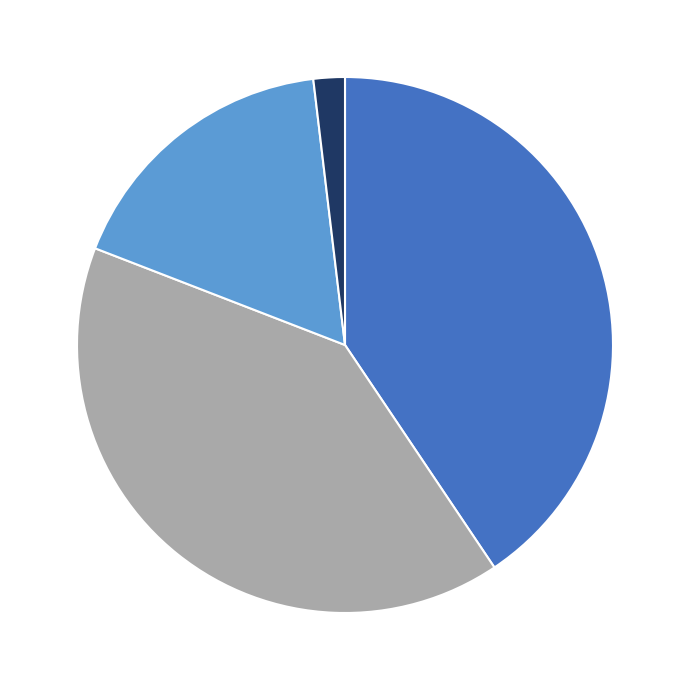

Is there any slice that represents more than half of the pie?

No